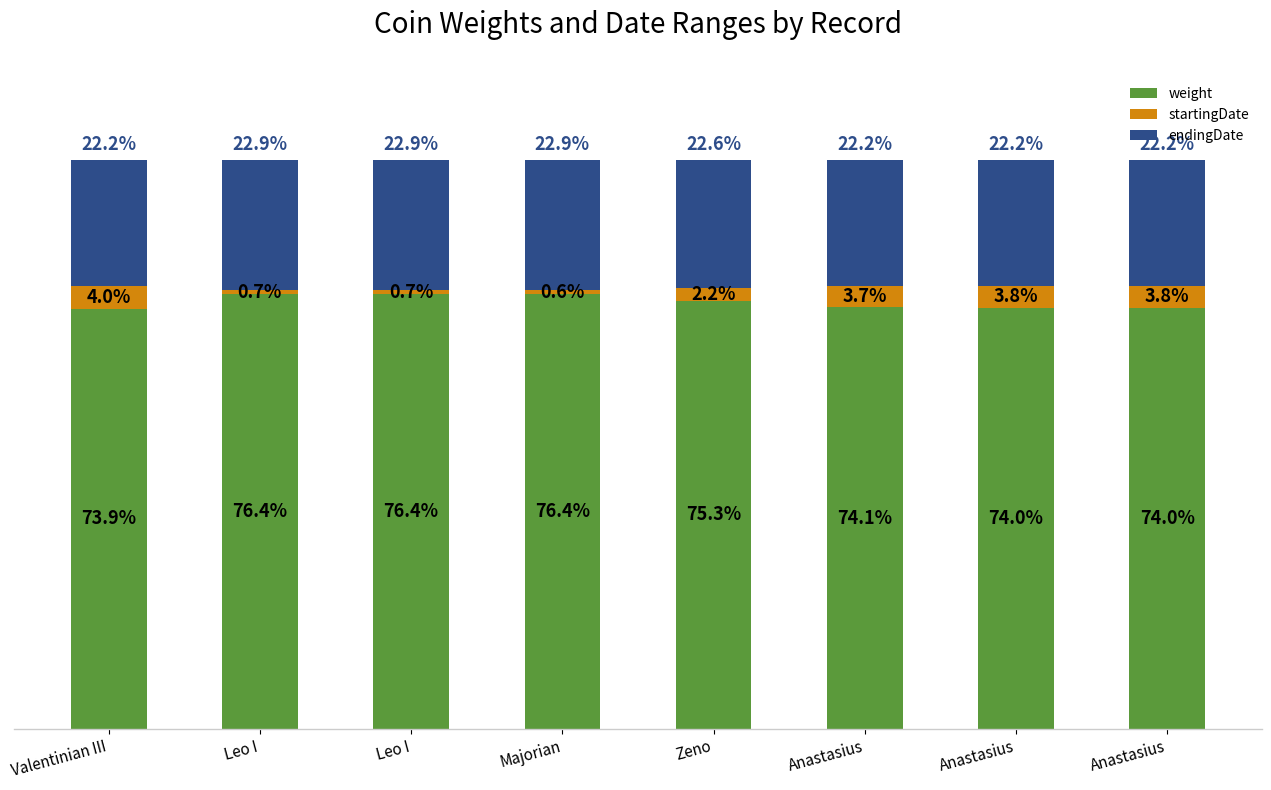

List the series in order of their overall mean, highest first.

weight, endingDate, startingDate